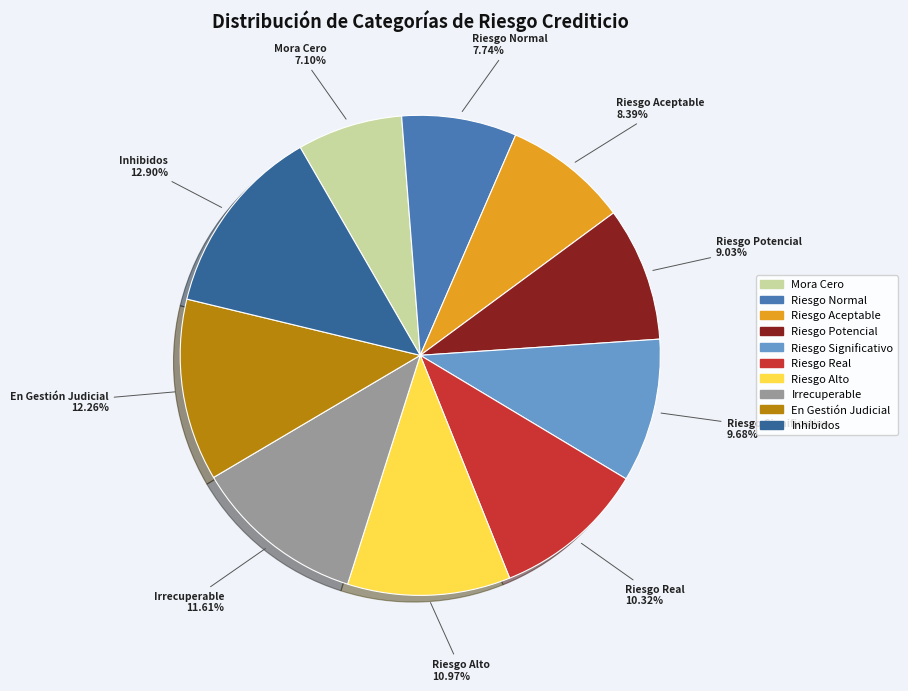

To the nearest percent, what is the average slice percentage?

10%